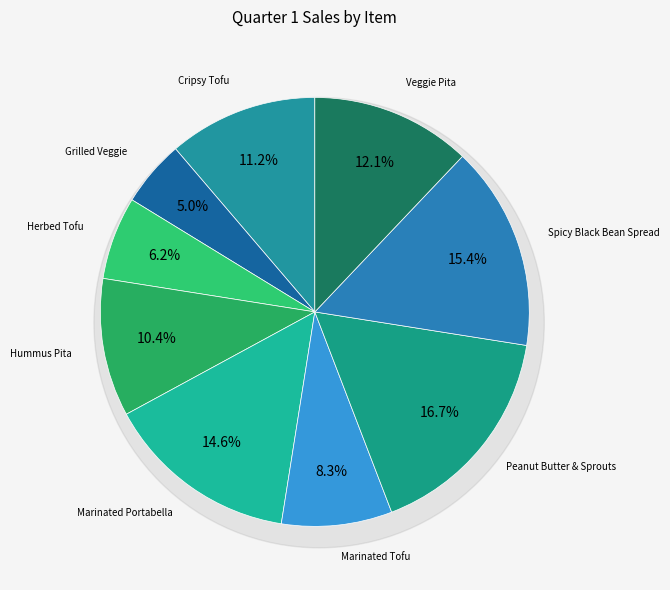

To the nearest percent, what percentage of the pie is Herbed Tofu?

6%